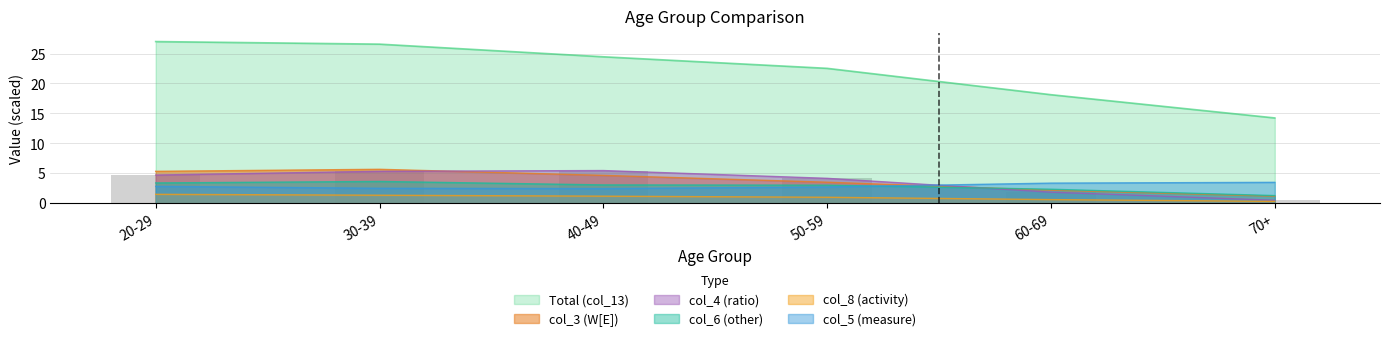

Reading right to left, what are all the values shown in this chart?

Total (col_13): 14.2	18.1	22.5	24.5	26.6	27.0
col_3 (W[E]): 1.2	2.2	3.5	4.7	5.7	5.3
col_4 (ratio): 0.5	1.9	4.2	5.5	5.3	4.7
col_6 (other): 1.3	2.4	3.0	3.1	3.6	3.4
col_8 (activity): 0.3	0.6	1.0	1.2	1.4	1.5
col_5 (measure): 3.5	3.4	2.7	2.5	2.5	2.8